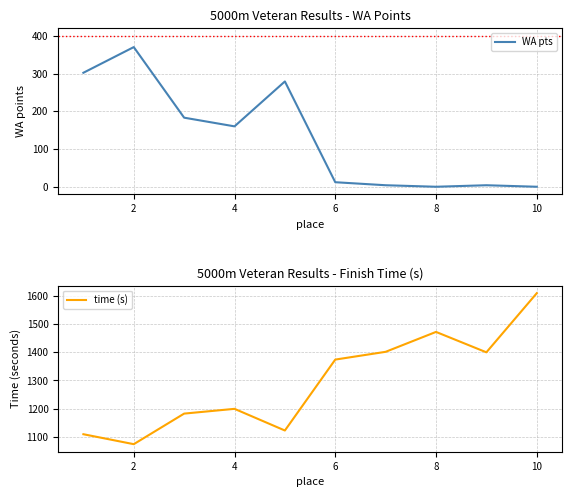

The value of WA pts at 8 is 195. True or false?

False